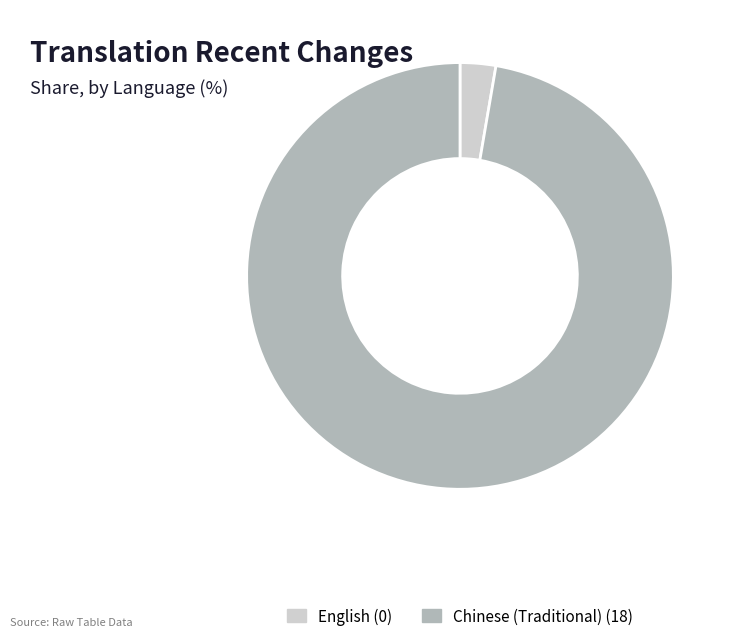

Which slice represents more than half of the pie?

Chinese (Traditional)